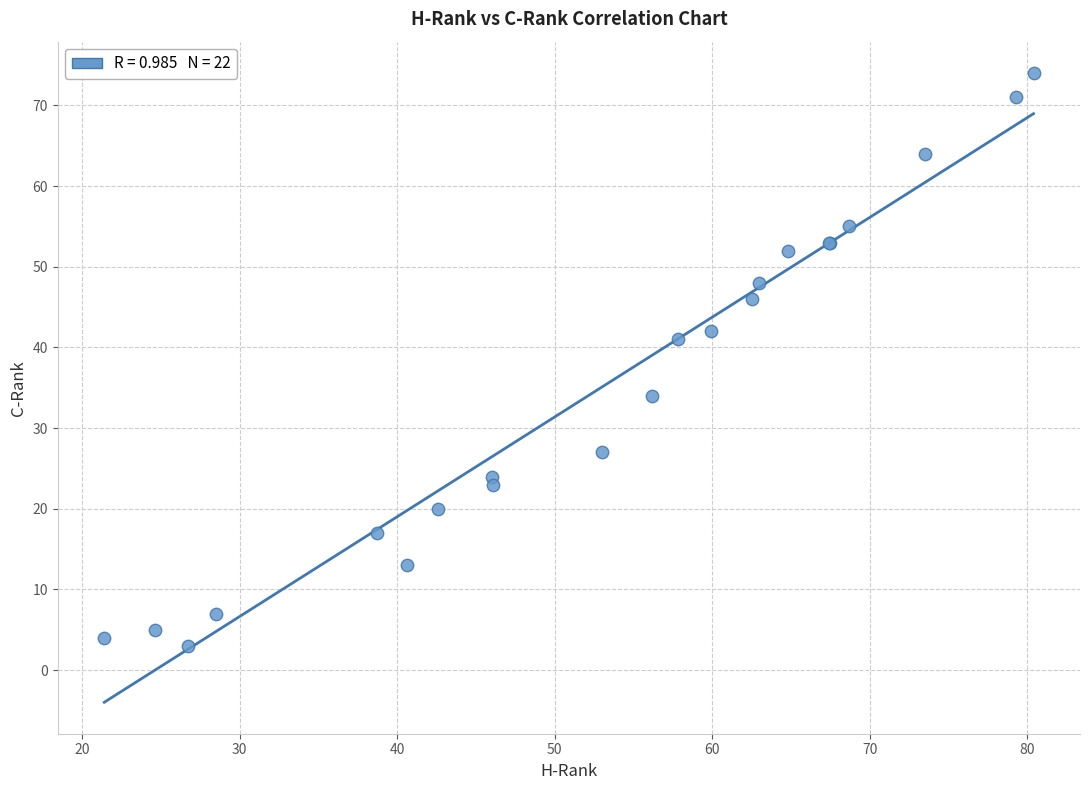

What Y value in the scatter plot is closest to 38?

41